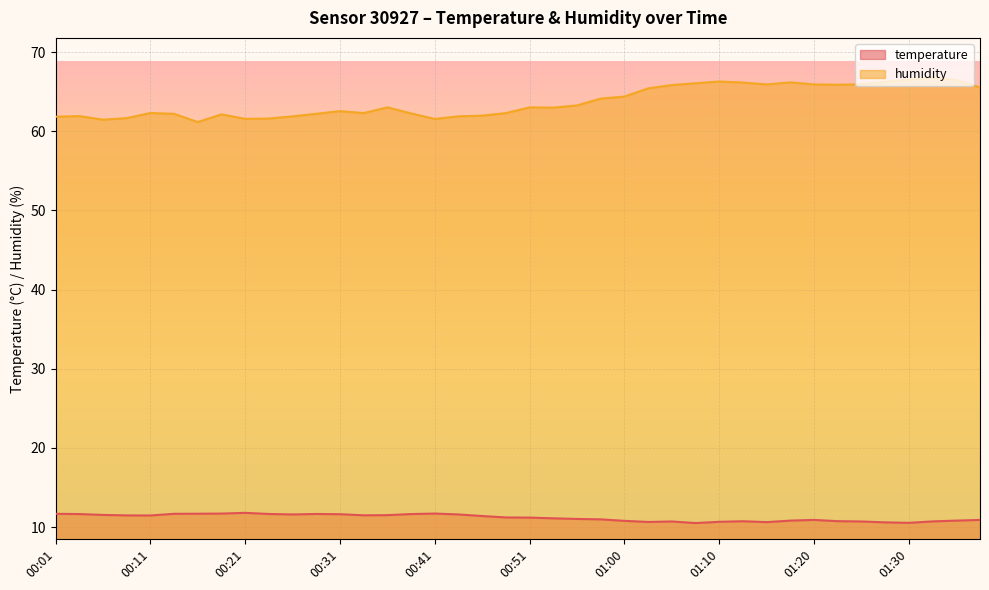

What are all the series names shown in the legend?

temperature, humidity